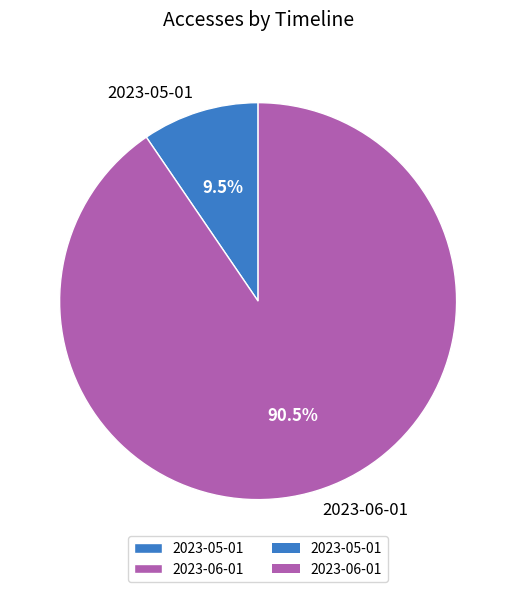

Do 2023-05-01 and 2023-06-01 together represent more than half of the pie?

Yes